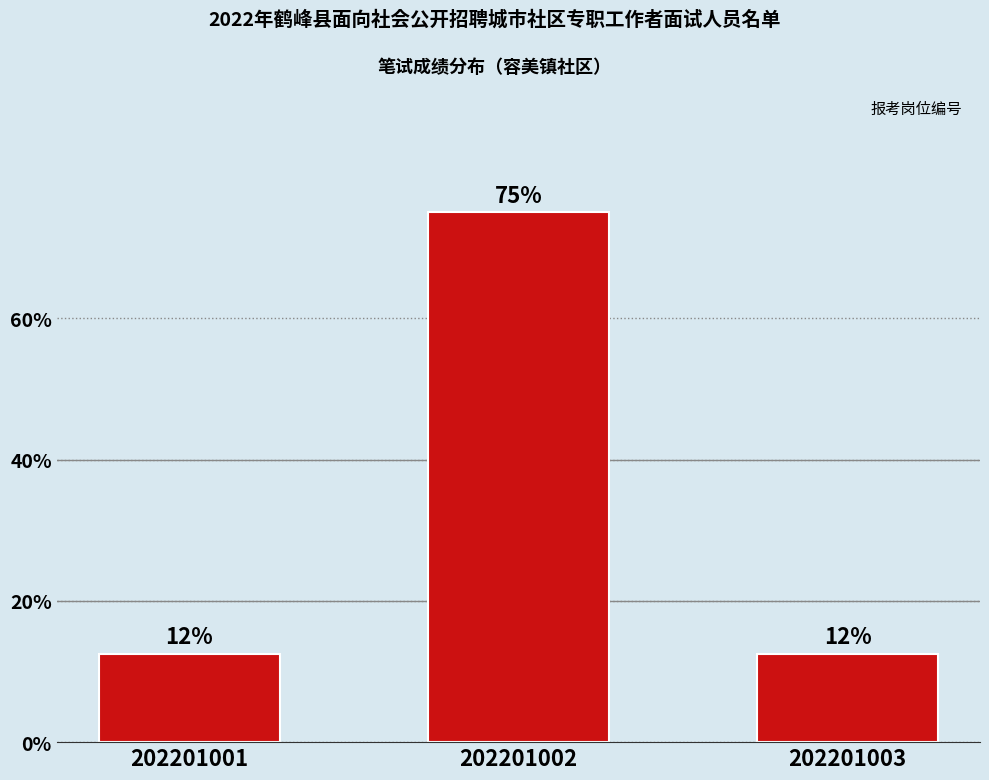

Rank the categories by value from lowest to highest.

202201001, 202201003, 202201002